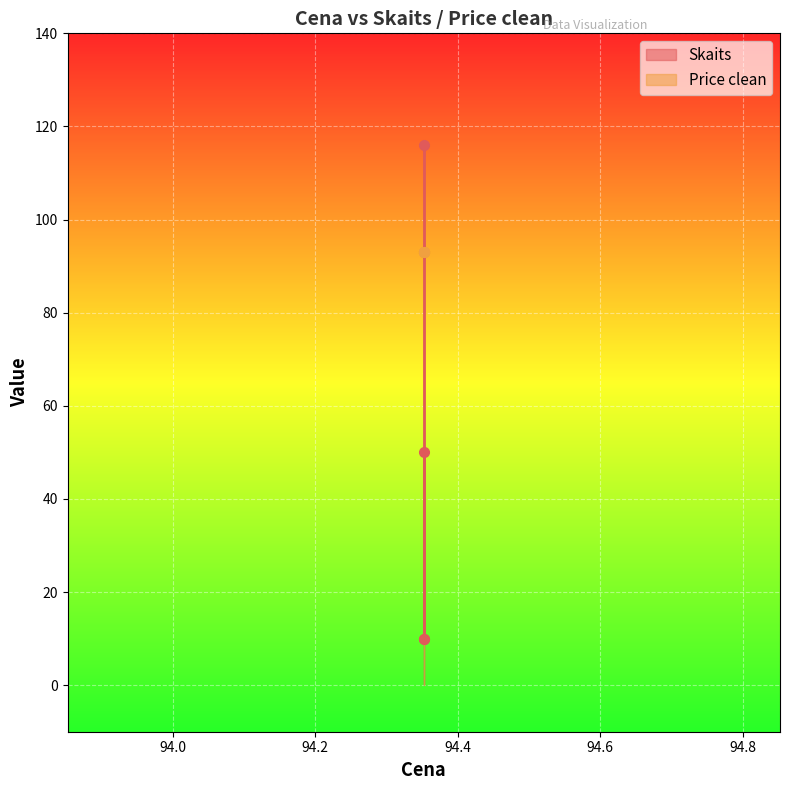

How many points are higher than both their immediate neighbors (excluding endpoints)?

1